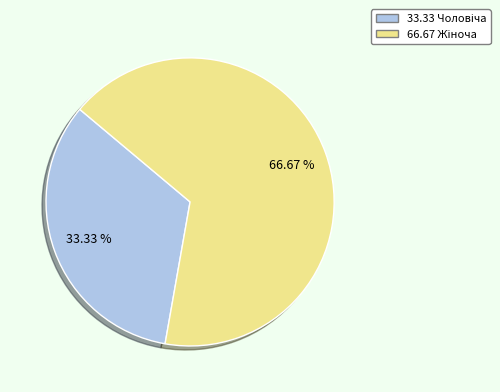

To the nearest percent, what is the difference between the largest and smallest slice percentages?

33%